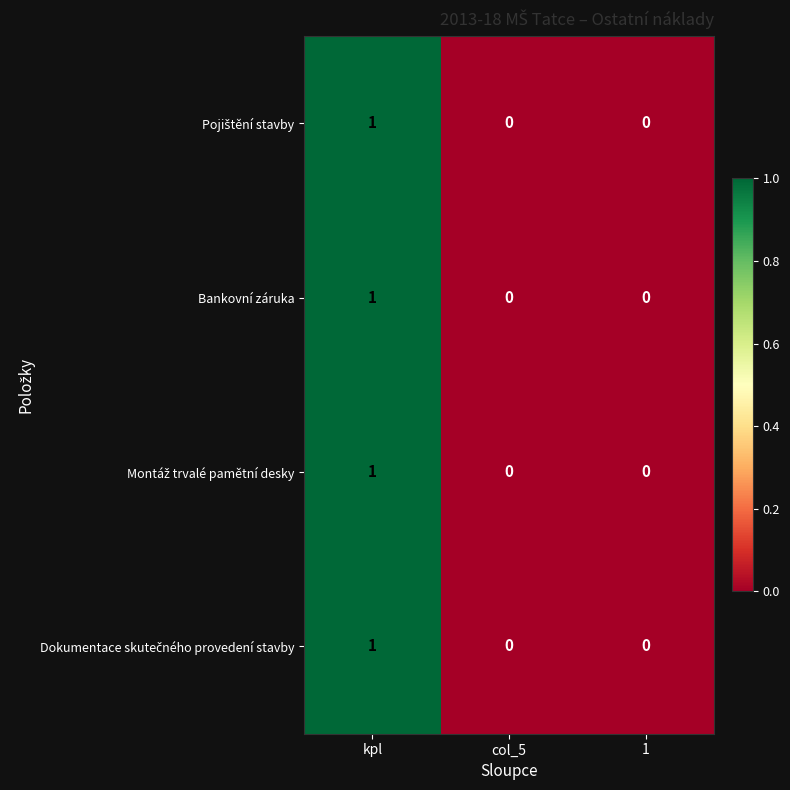

The value of Bankovní záruka at 1 is 1. True or false?

False